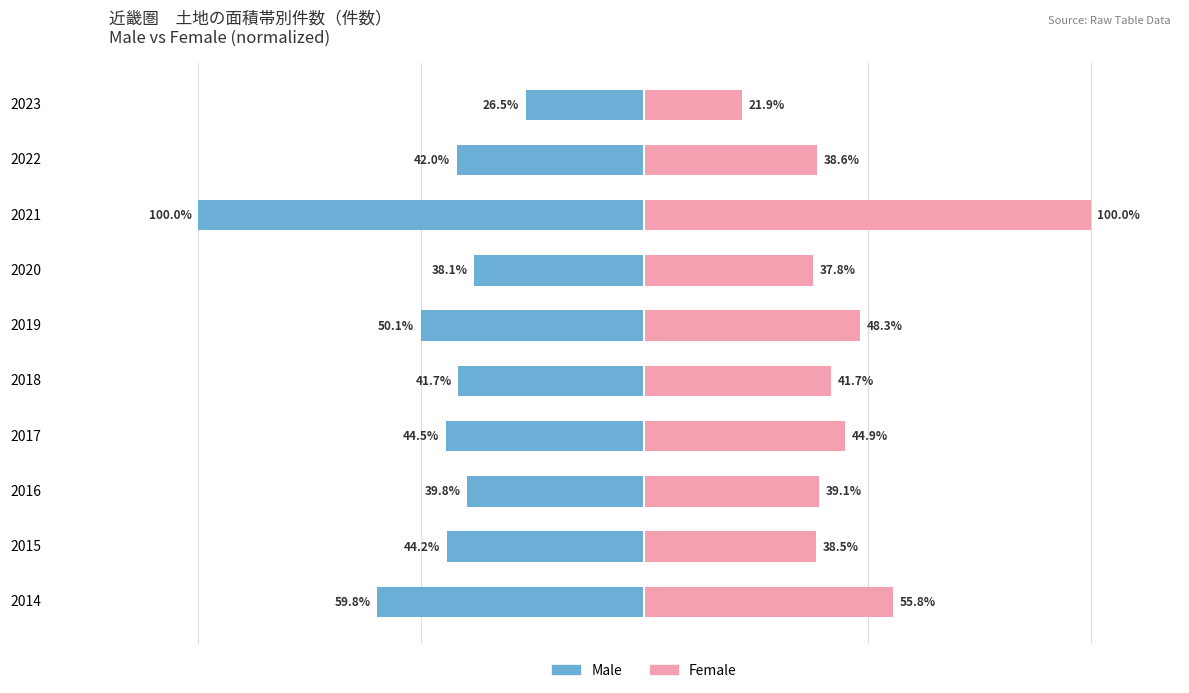

Which series changed the most between 2019 and 2020?

Male